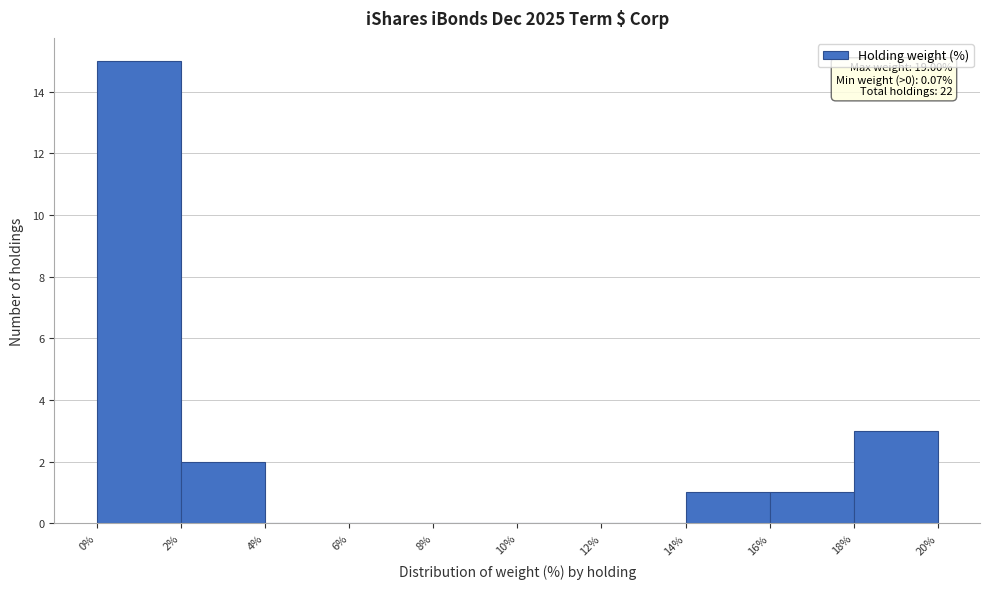

Over which range of the x-axis is the bar tallest?

0% to 2%